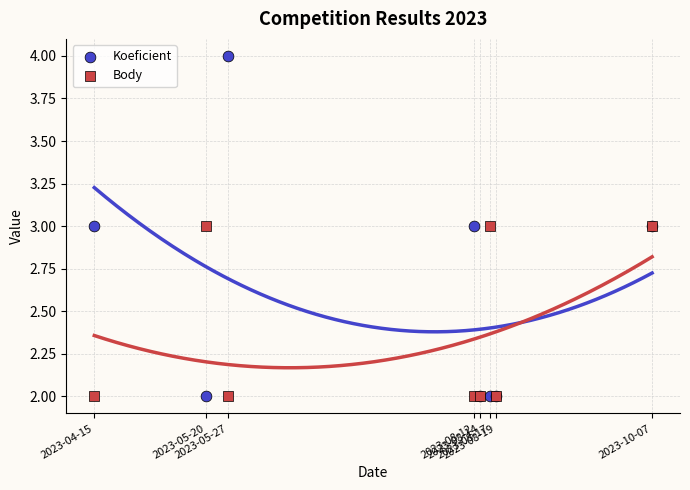

What is the X range (max minus min) for the scatter plot?

175